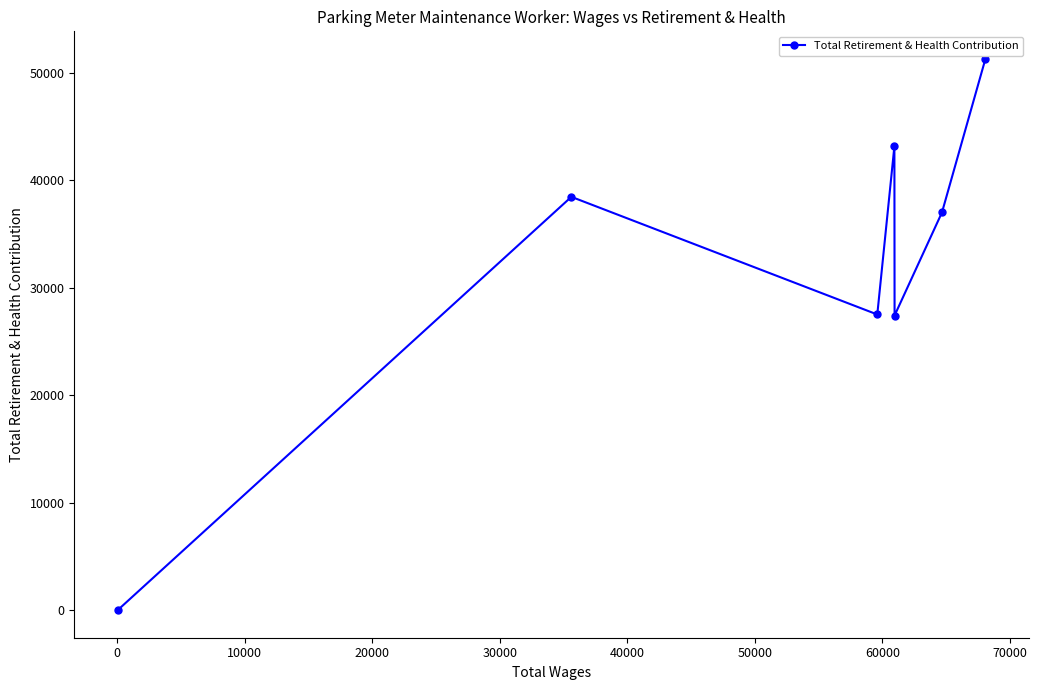

What is the greatest value displayed?

51306